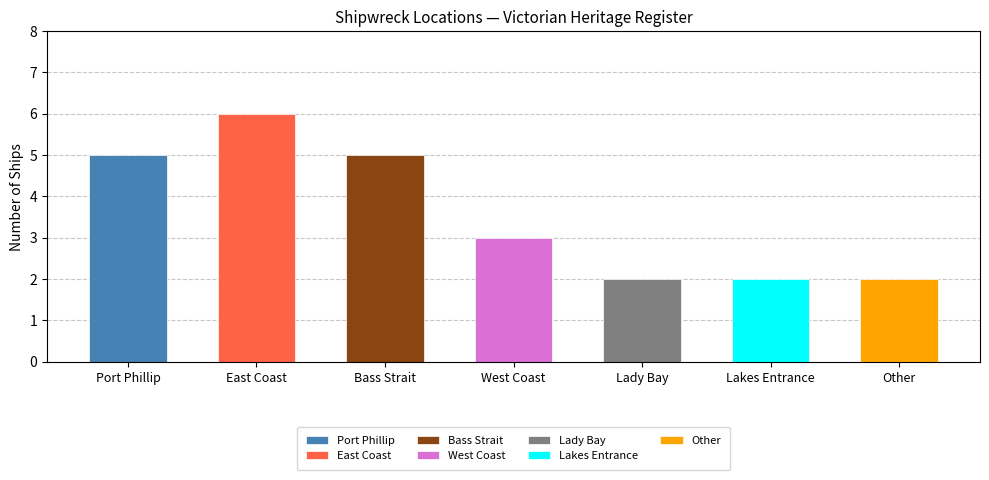

List the labels in order of value, largest first.

East Coast, Port Phillip, Bass Strait, West Coast, Lady Bay, Lakes Entrance, Other